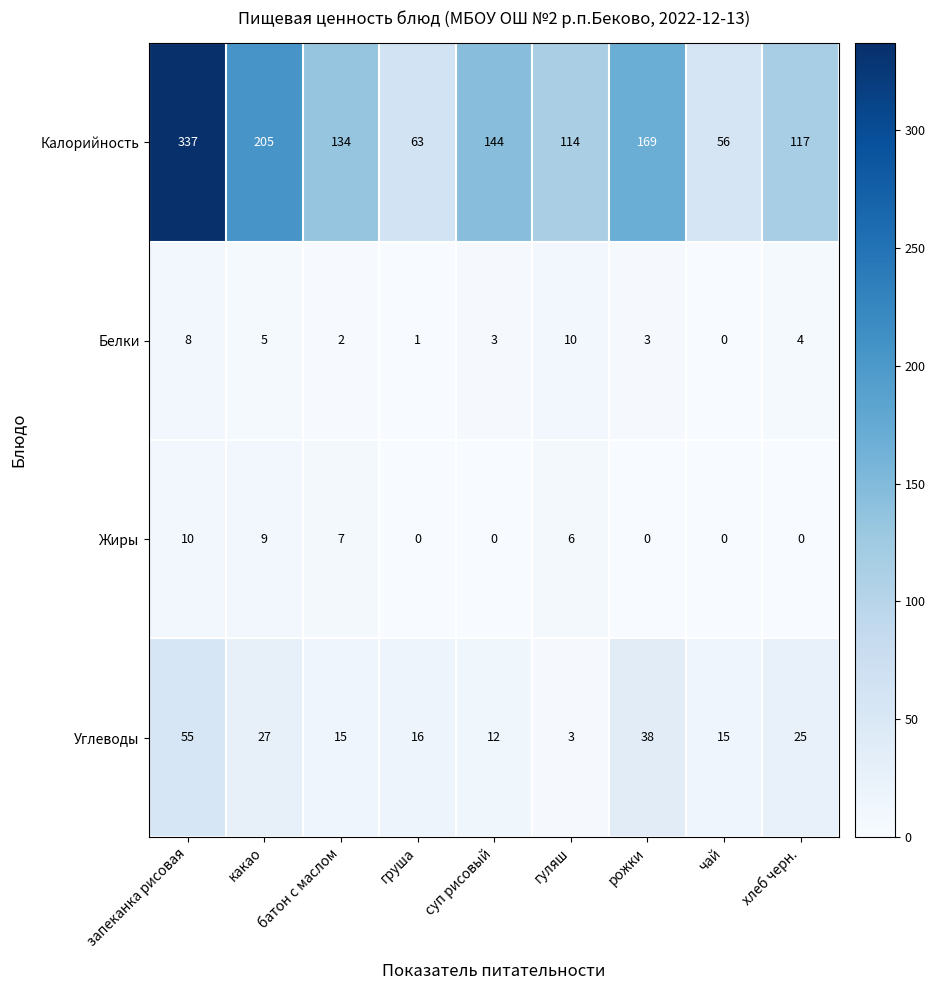

At батон с маслом, list the series in order from largest to smallest.

Калорийность, Углеводы, Жиры, Белки